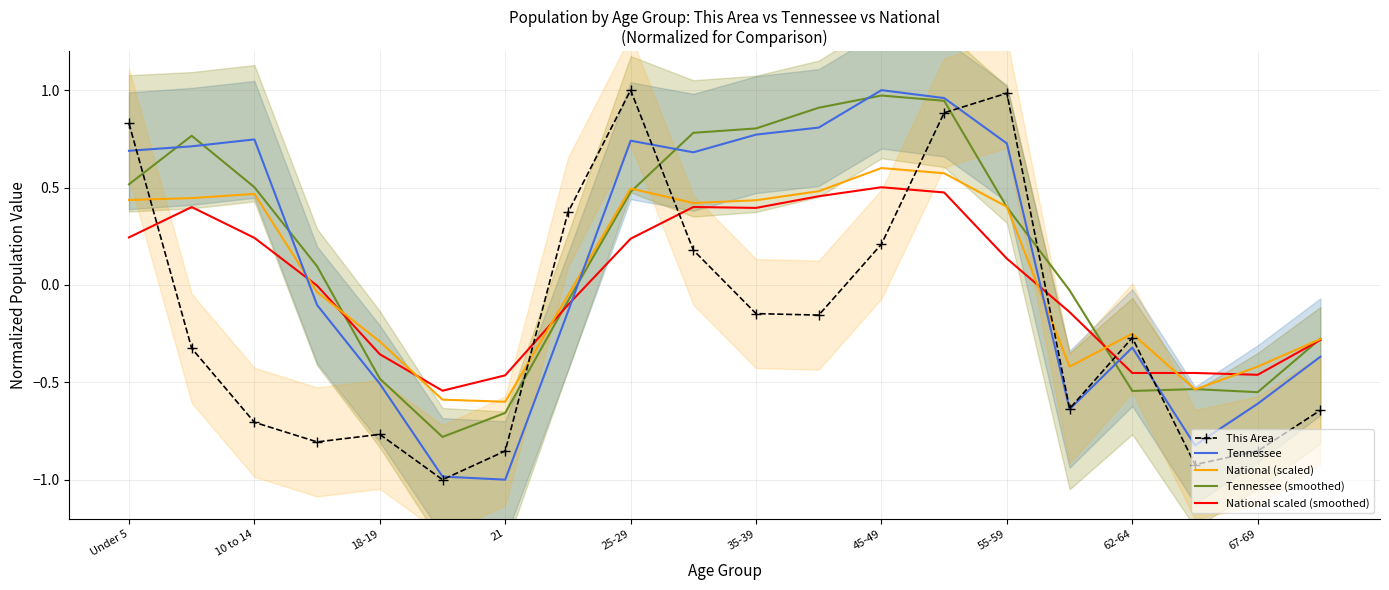

How many intersections are there between Tennessee (smoothed) and This Area?

7